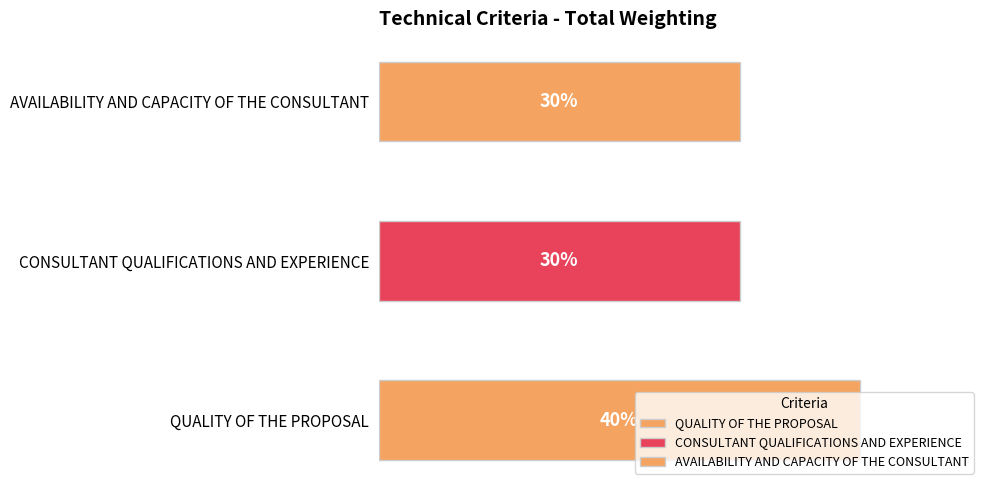

What is the change in value from QUALITY OF THE PROPOSAL to AVAILABILITY AND CAPACITY OF THE CONSULTANT?

-0.1